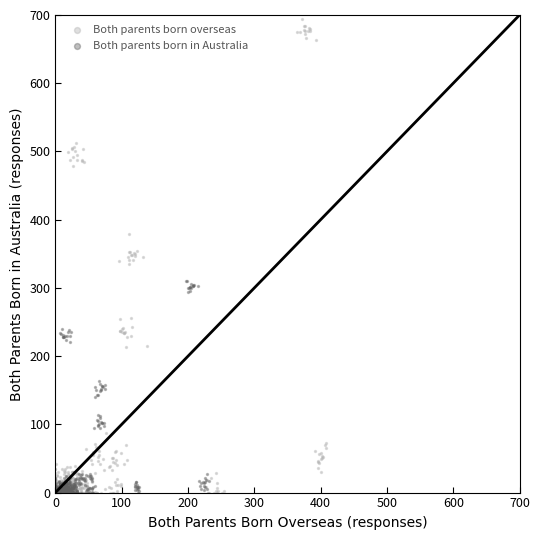

Which series reaches the maximum Y coordinate?

Both parents born overseas